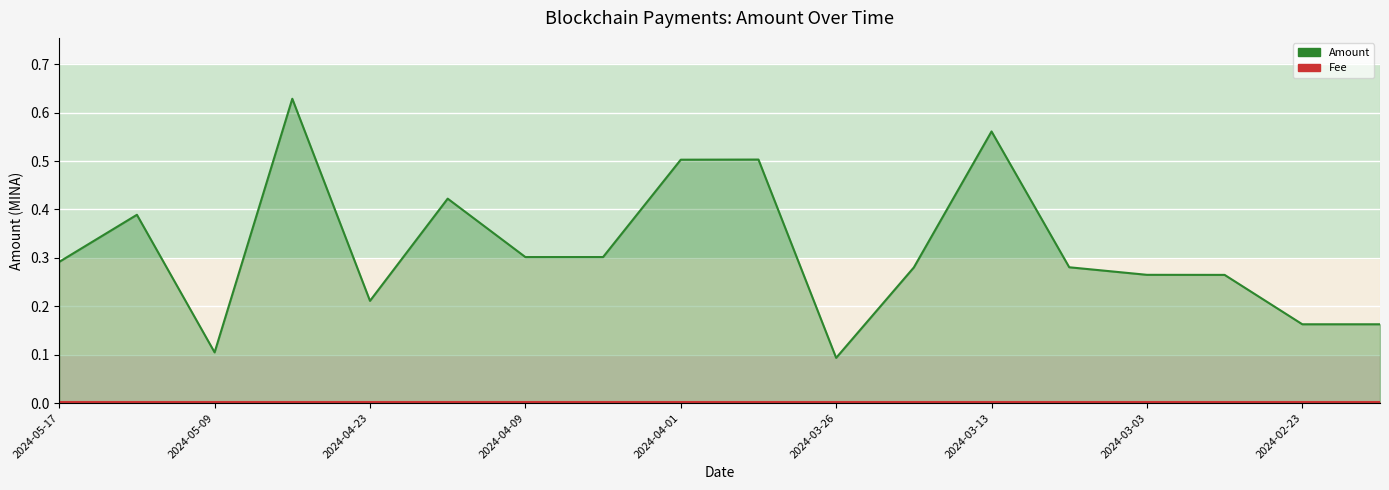

What is the total value across all series at 2024-03-26?

0.1